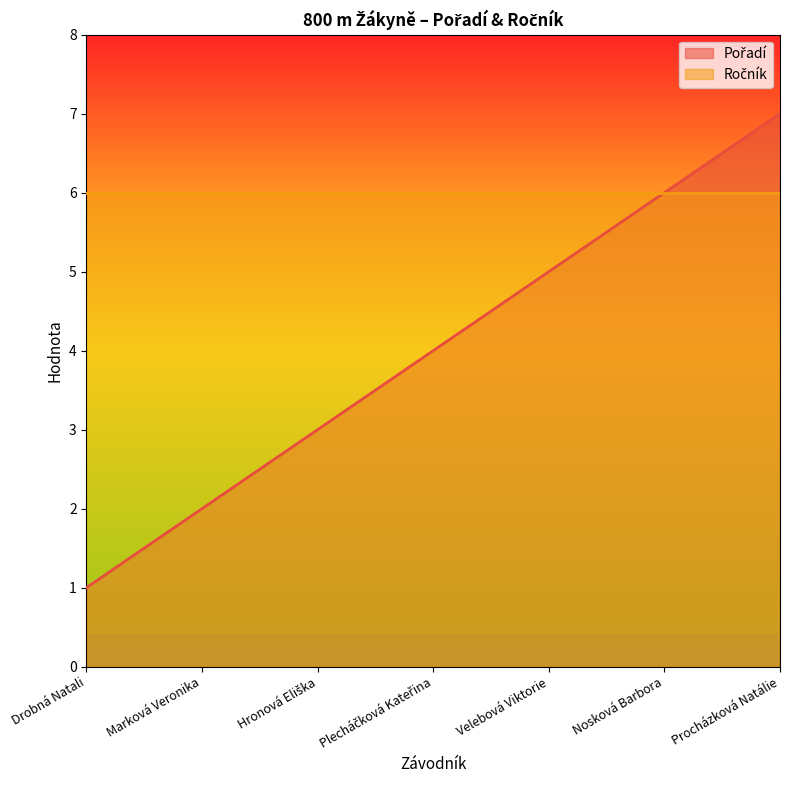

What position from the right is Nosková Barbora?

2